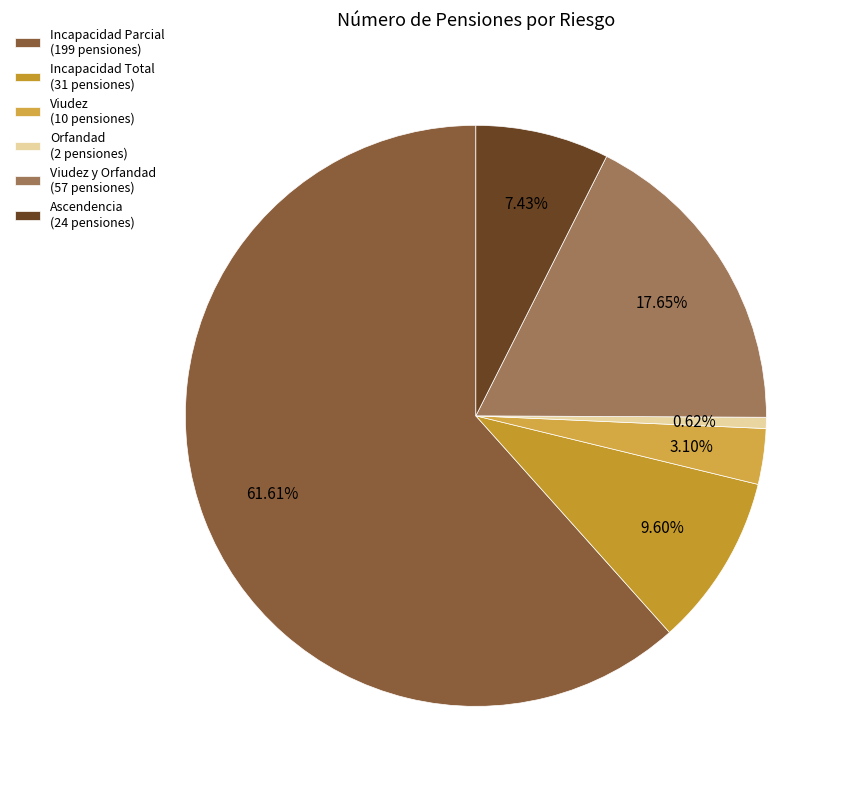

What is the largest slice in the pie chart?

Incapacidad Parcial (199 pensiones)